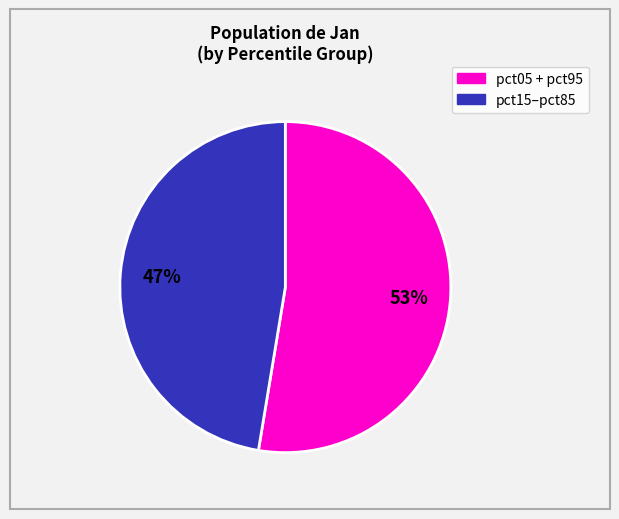

To the nearest percent, what is the average slice percentage?

50%